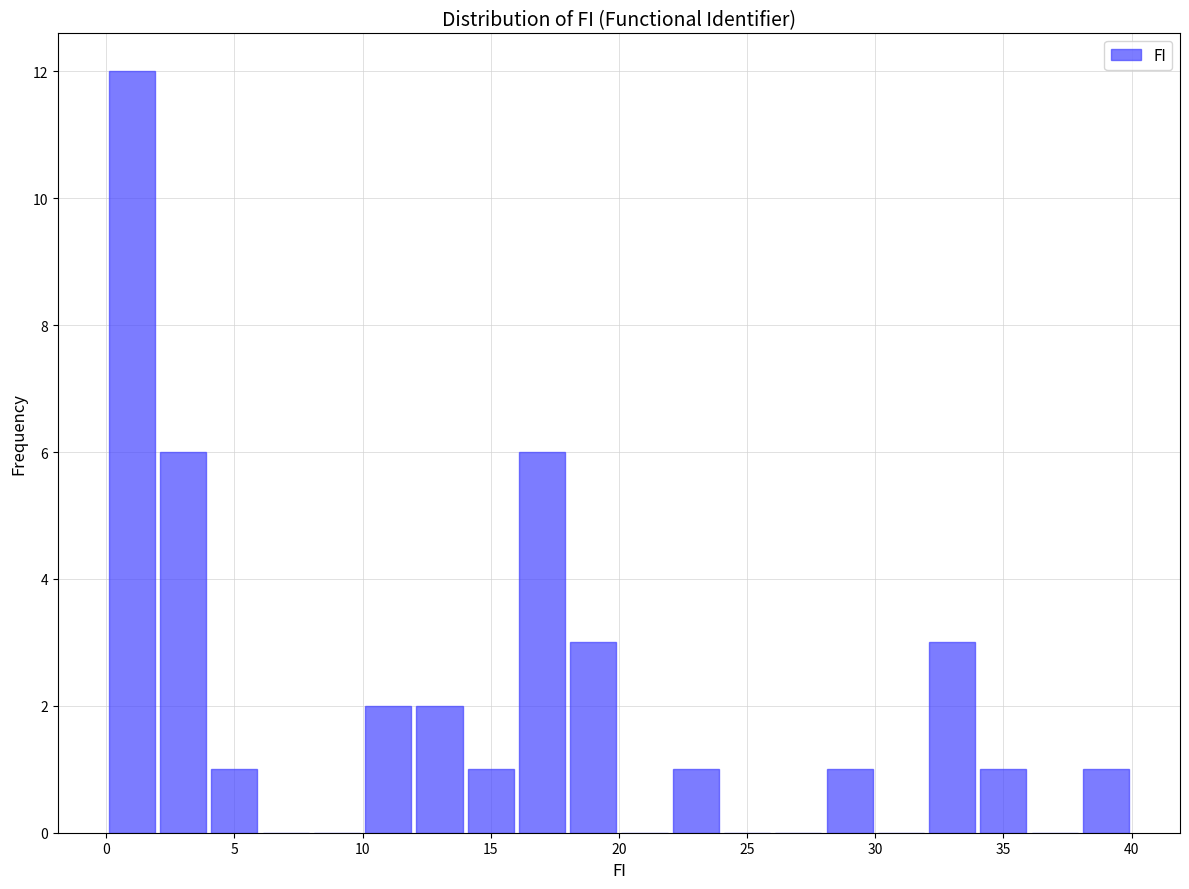

Over which range of the x-axis is the bar tallest?

0 to 2